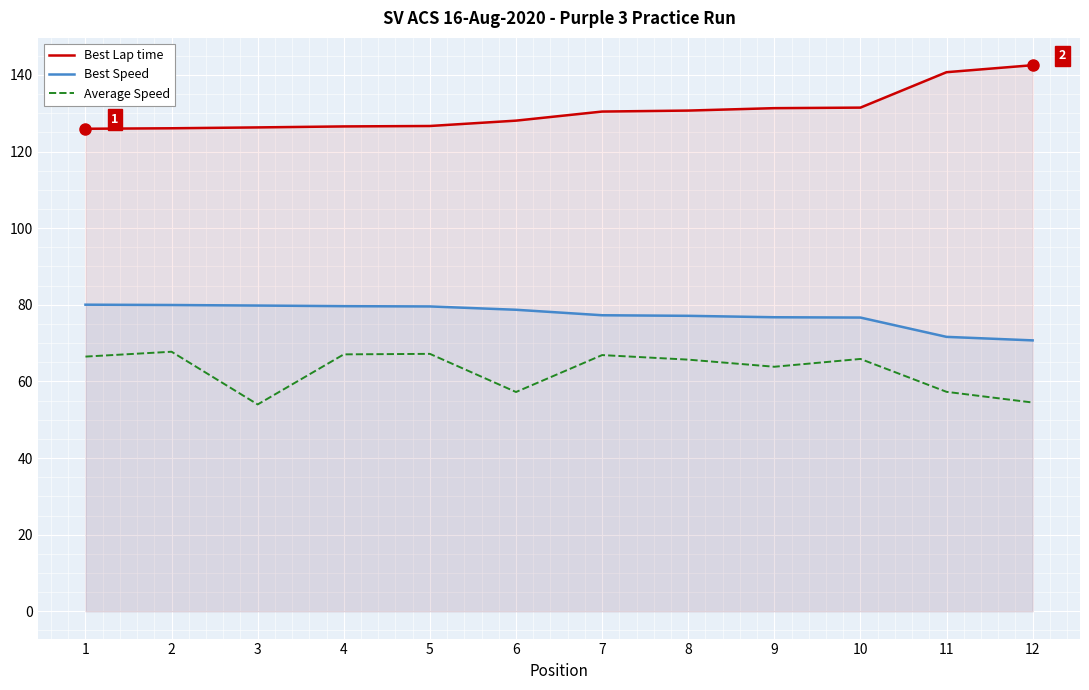

What is the spread (max minus min) of values at 6?

70.8